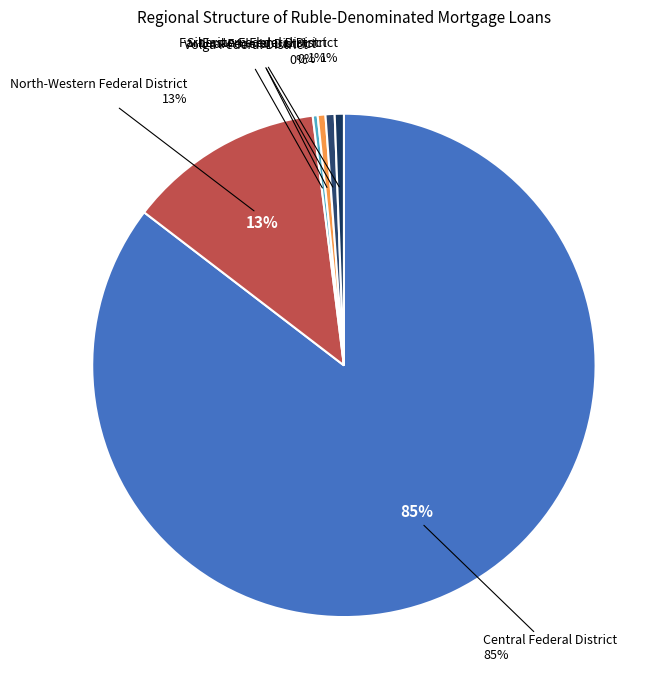

Rank the categories by value from lowest to highest.

Southern Federal District, North-Caucasian Federal District, Volga Federal District, Ural Federal District, Siberian Federal District, Far-Eastern Federal District, North-Western Federal District, Central Federal District